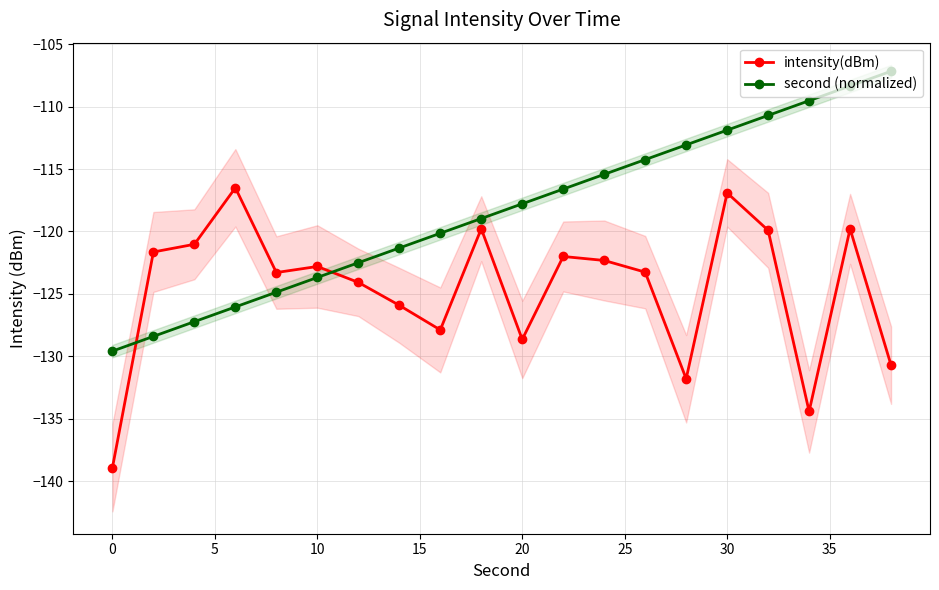

Which series ends up on top after the final intersection of second (normalized) and intensity(dBm)?

second (normalized)